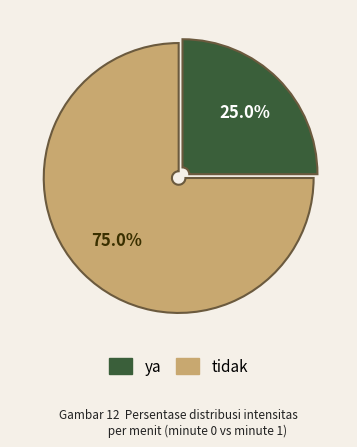

How many slices are in this pie chart?

2